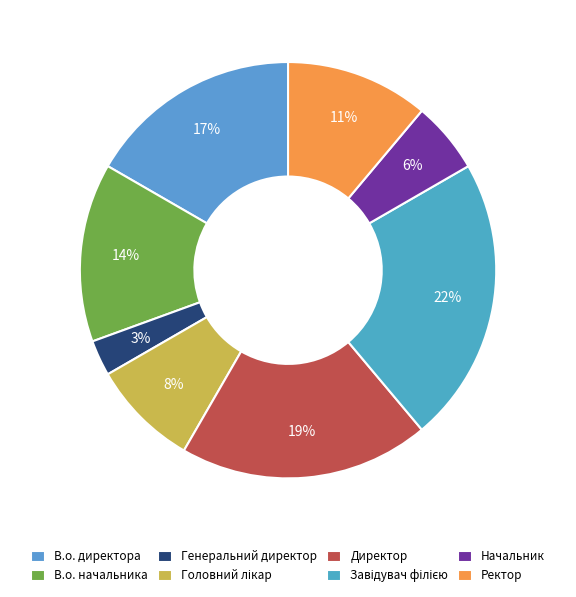

To the nearest percent, what is the combined percentage of Директор and Генеральний директор?

22%